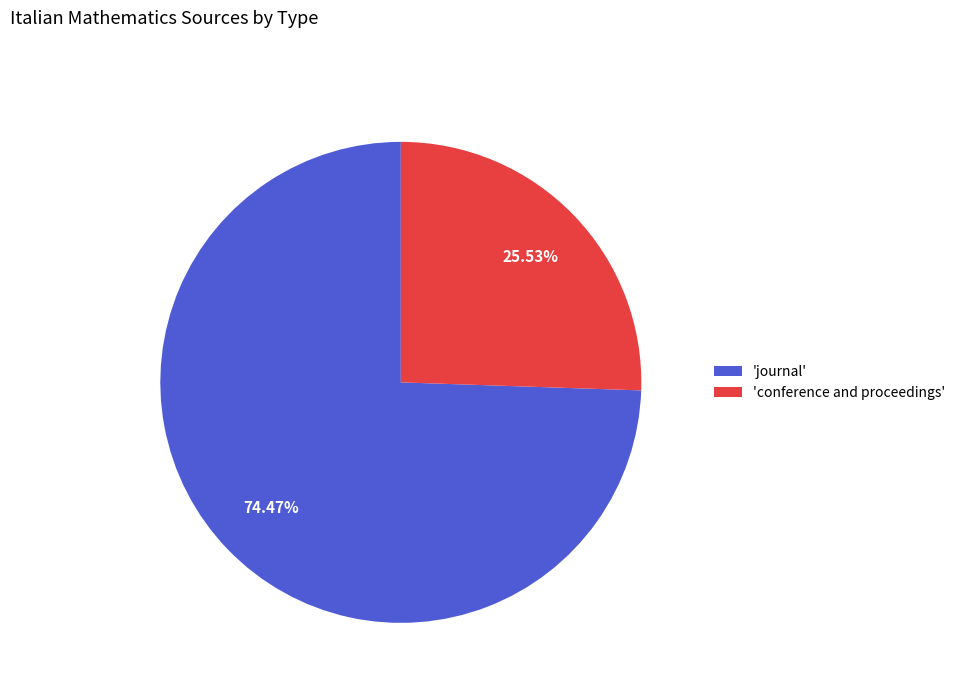

Which category has the biggest portion of the pie?

'journal'